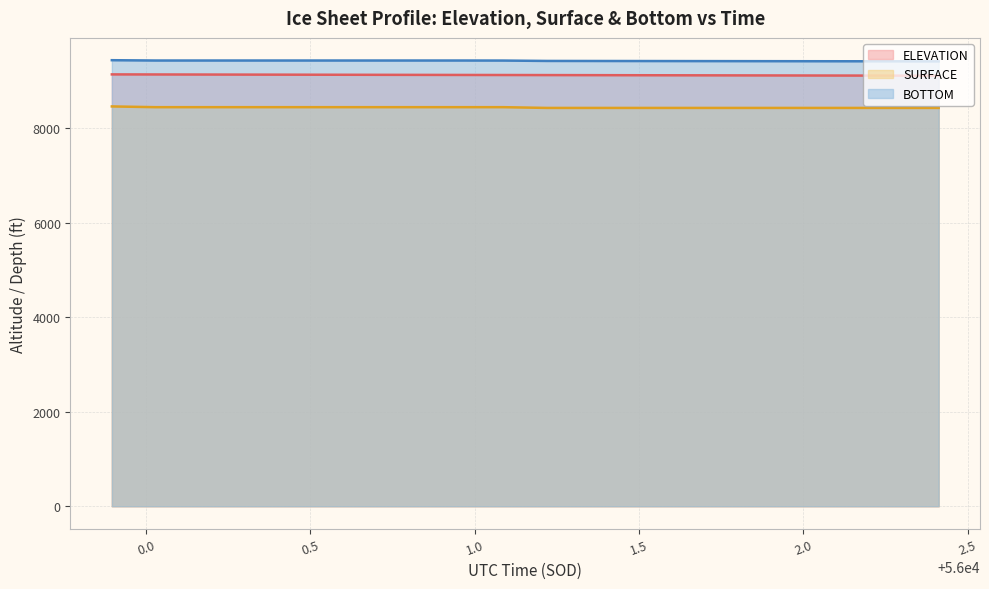

What is the label of the 8th point from the left?

56000.8228